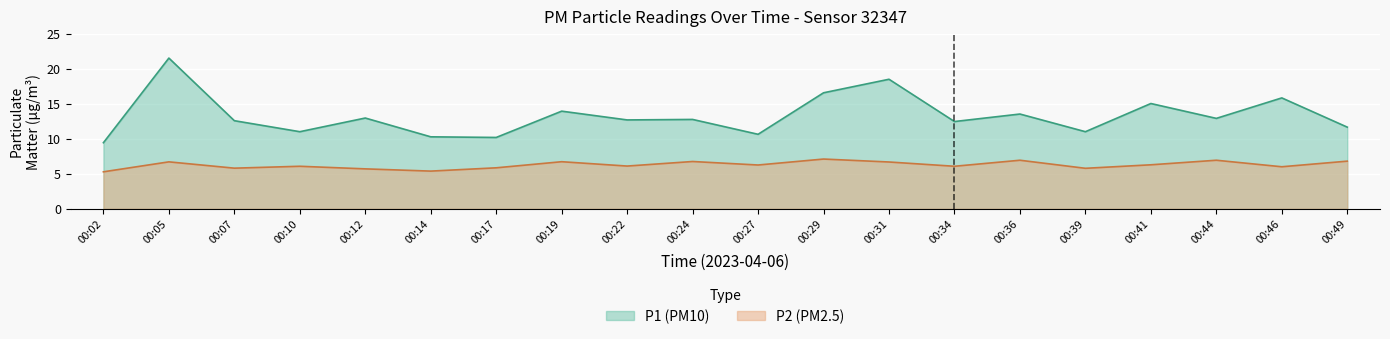

Rank the series by their maximum value, from highest to lowest.

P1 (PM10), P2 (PM2.5)